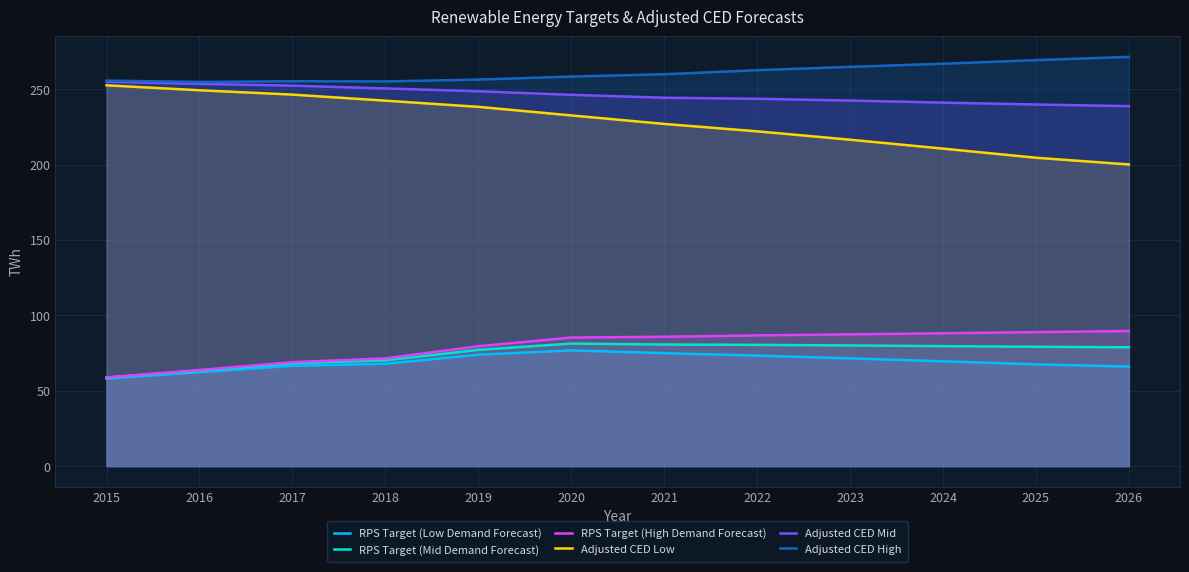

What is the sum of the RPS Target (High Demand Forecast) values at 2018 and 2024?

159.5